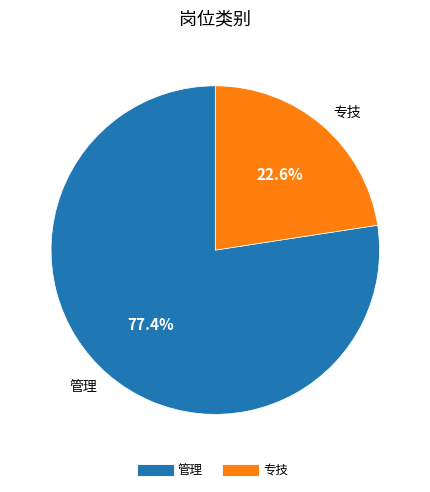

What is the majority slice?

管理